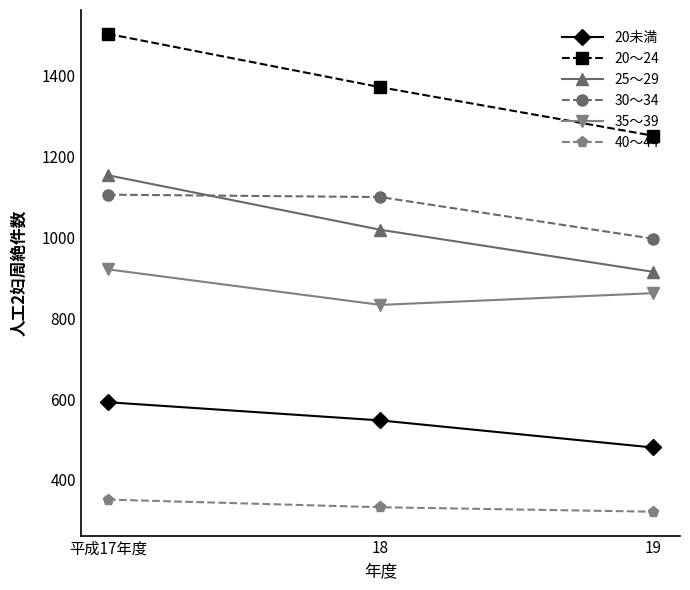

The 35～39 series shows 862 at 19. True or false?

True